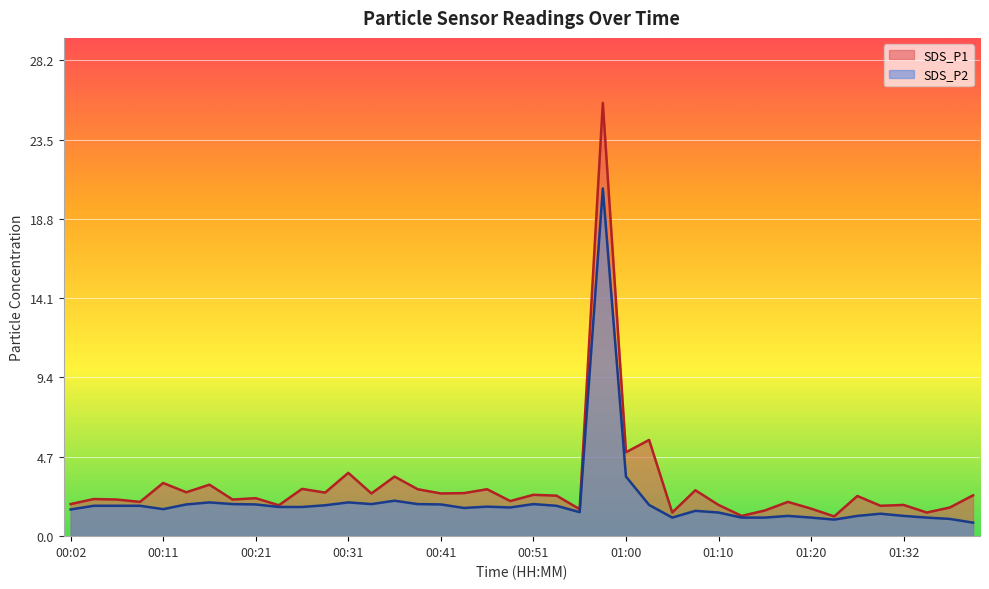

What is the smallest value displayed?

0.8